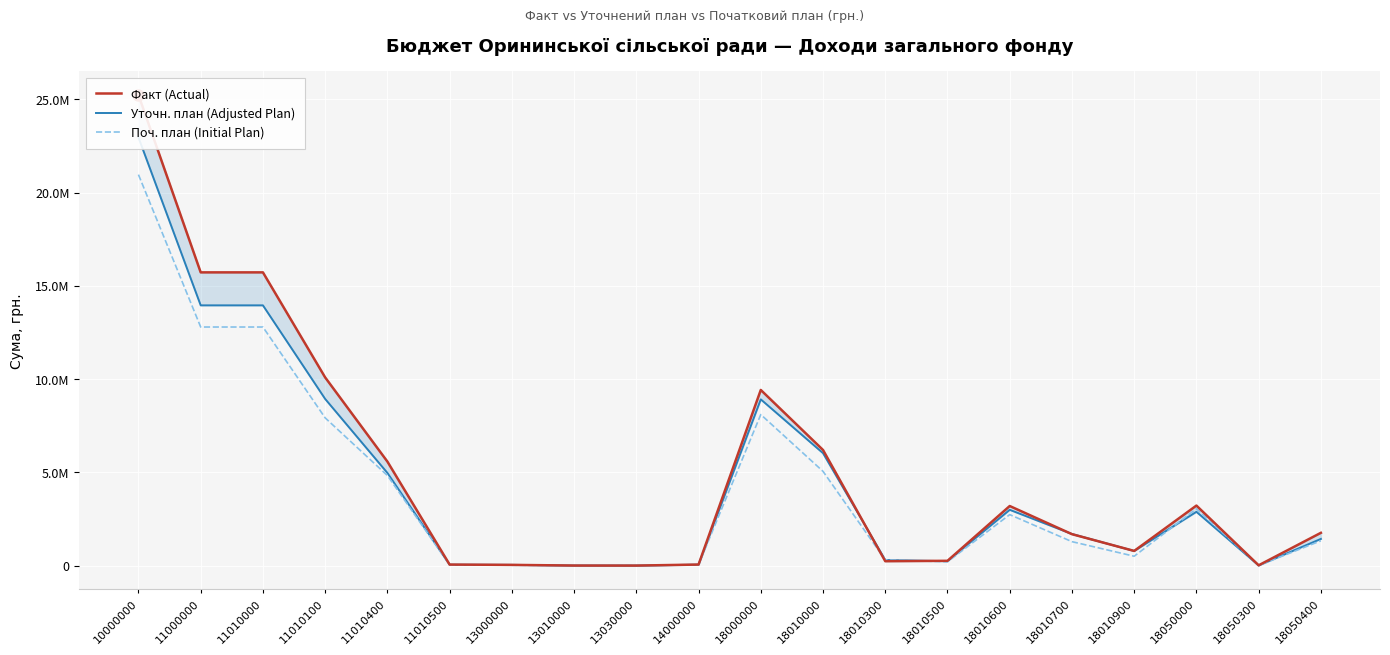

True or false: Уточн. план (Adjusted Plan) and Поч. план (Initial Plan) cross at least once.

True